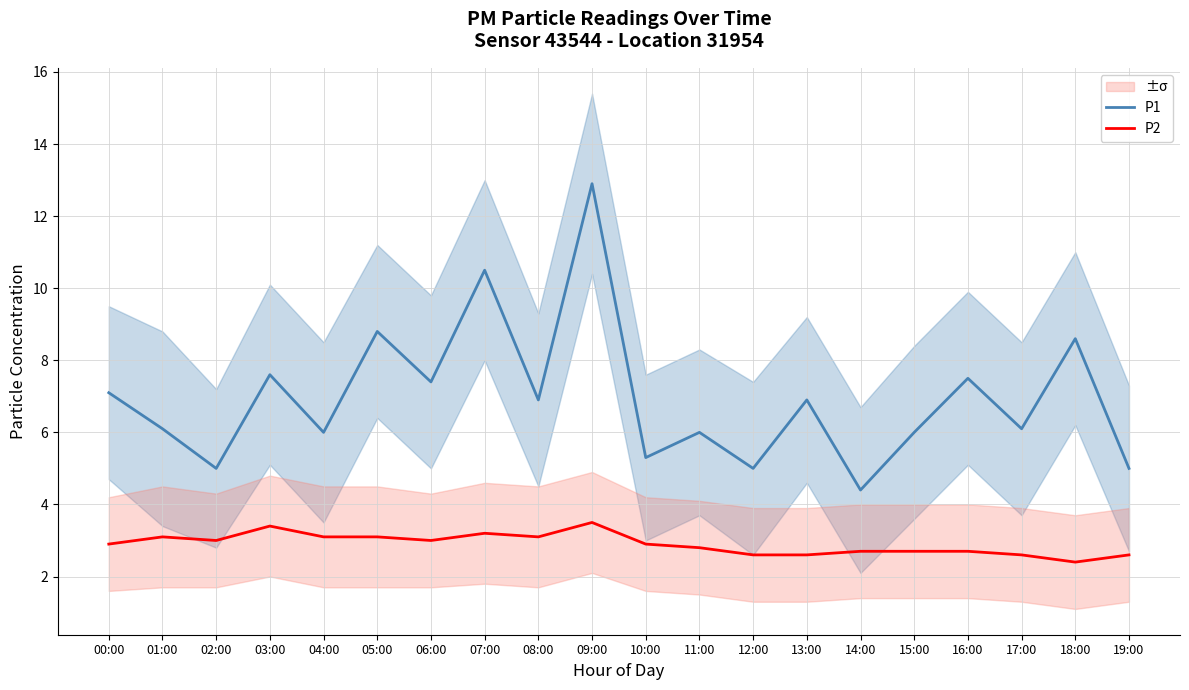

Is this an area chart (filled region under the line)?

No